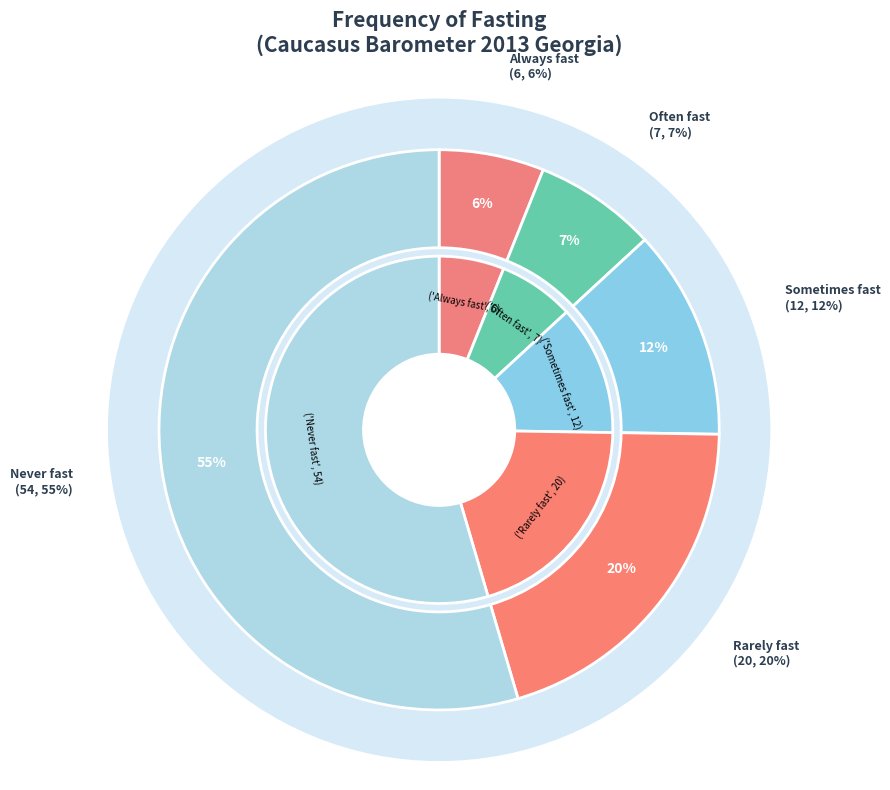

Rank the categories by value from lowest to highest.

Always fast, Often fast, Sometimes fast, Rarely fast, Never fast